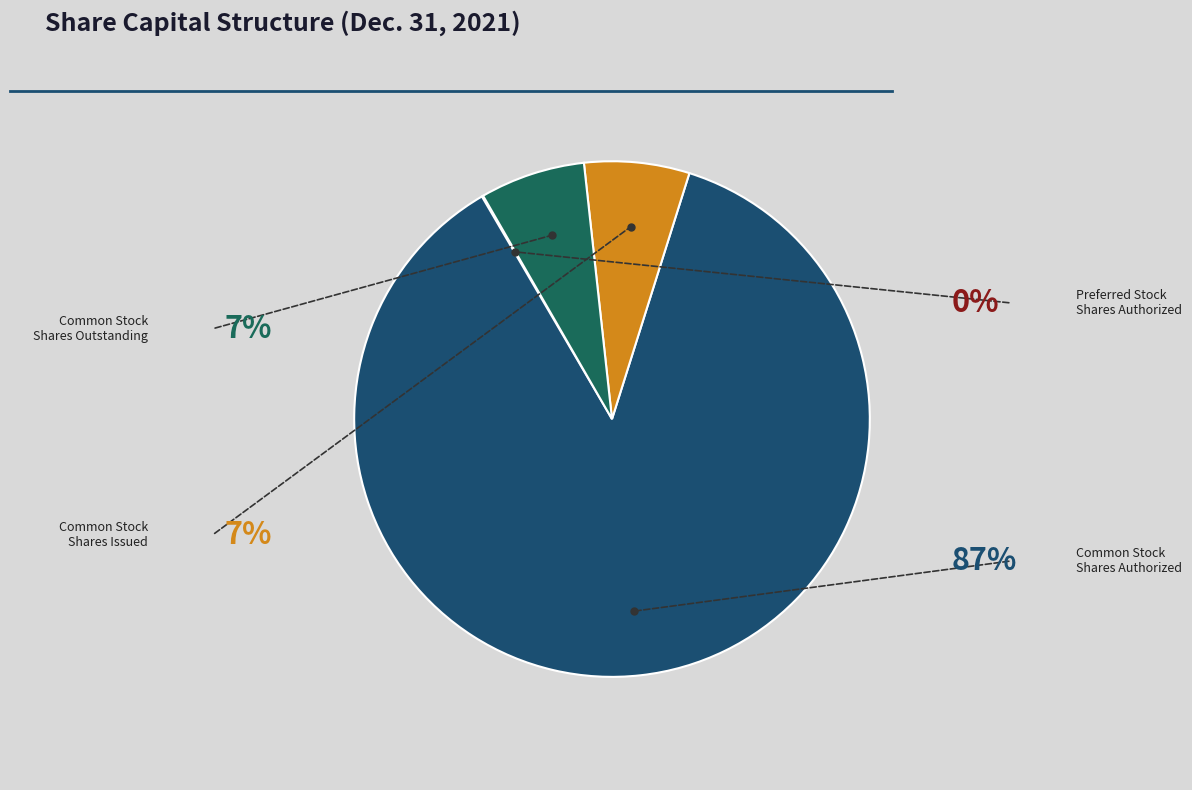

How many slices are in this pie chart?

4